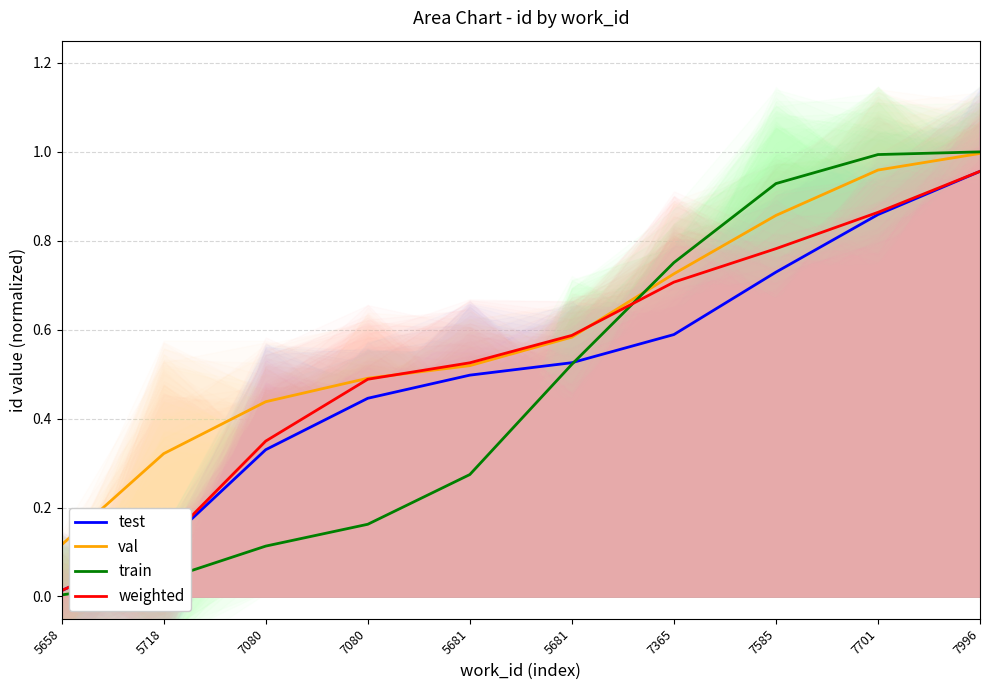

What is the label of the 6th point from the right?

5681